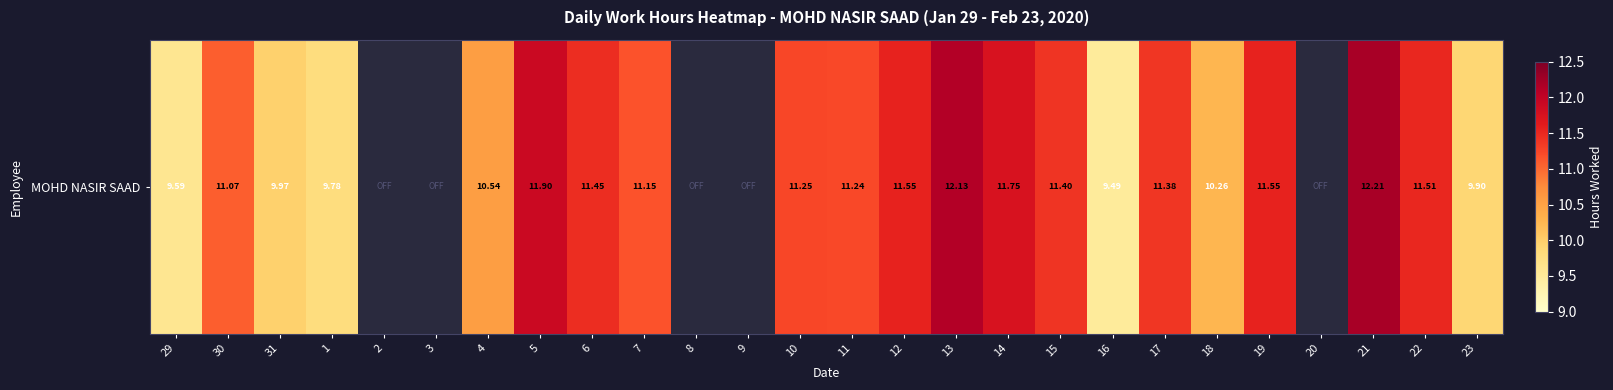

Reading left to right, what are all the values shown in this chart?

9.6	11.1	10.0	9.8	0.0	0.0	10.5	11.9	11.4	11.2	0.0	0.0	11.2	11.2	11.6	12.1	11.8	11.4	9.5	11.4	10.3	11.6	0.0	12.2	11.5	9.9